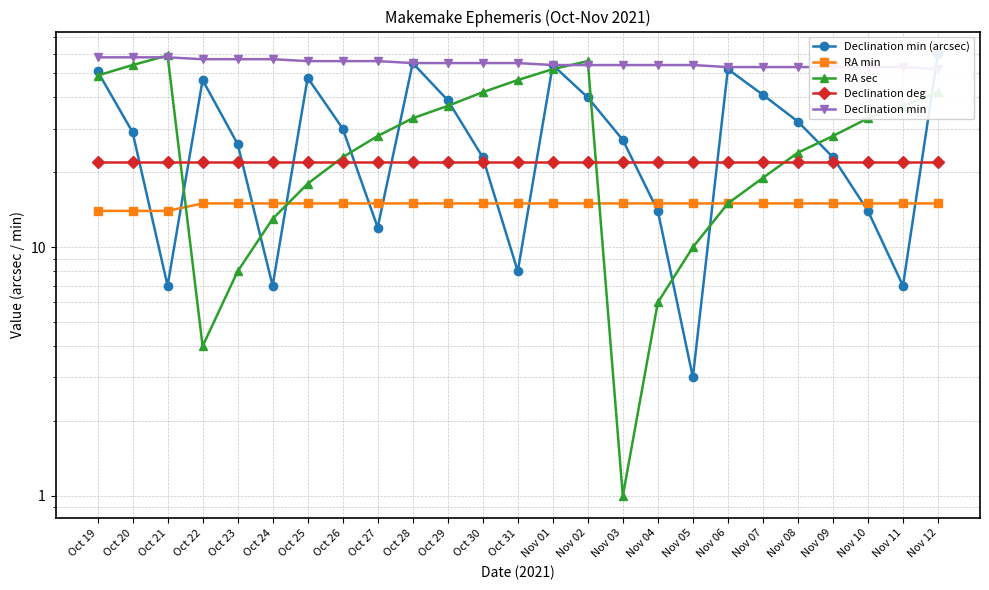

Reading left to right, list all the values displayed in this chart.

Declination min (arcsec): 51	29	7	47	26	7	48	30	12	55	39	23	8	54	40	27	14	3	52	41	32	23	14	7	60
RA min: 14	14	14	15	15	15	15	15	15	15	15	15	15	15	15	15	15	15	15	15	15	15	15	15	15
RA sec: 49	54	59	4	8	13	18	23	28	33	37	42	47	52	56	1	6	10	15	19	24	28	33	37	42
Declination deg: 22	22	22	22	22	22	22	22	22	22	22	22	22	22	22	22	22	22	22	22	22	22	22	22	22
Declination min: 58	58	58	57	57	57	56	56	56	55	55	55	55	54	54	54	54	54	53	53	53	53	53	53	52